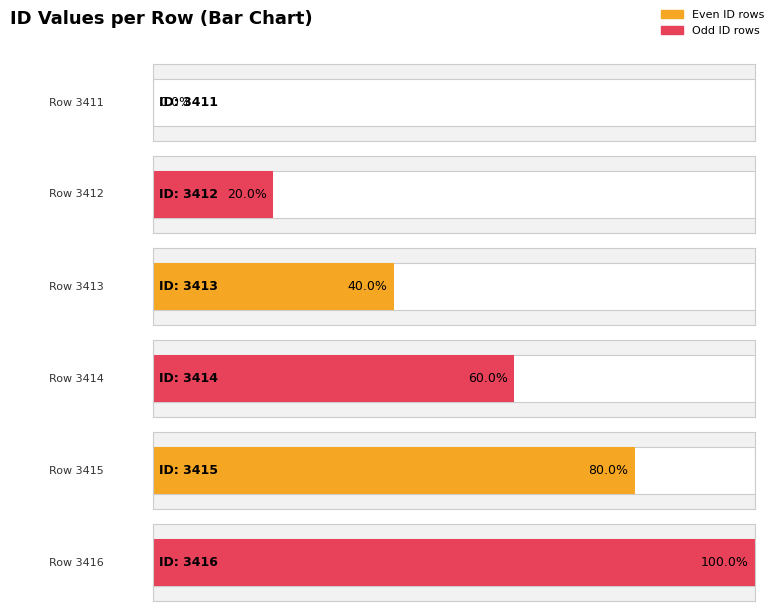

What is the value of the 1st bar from the left?

3411